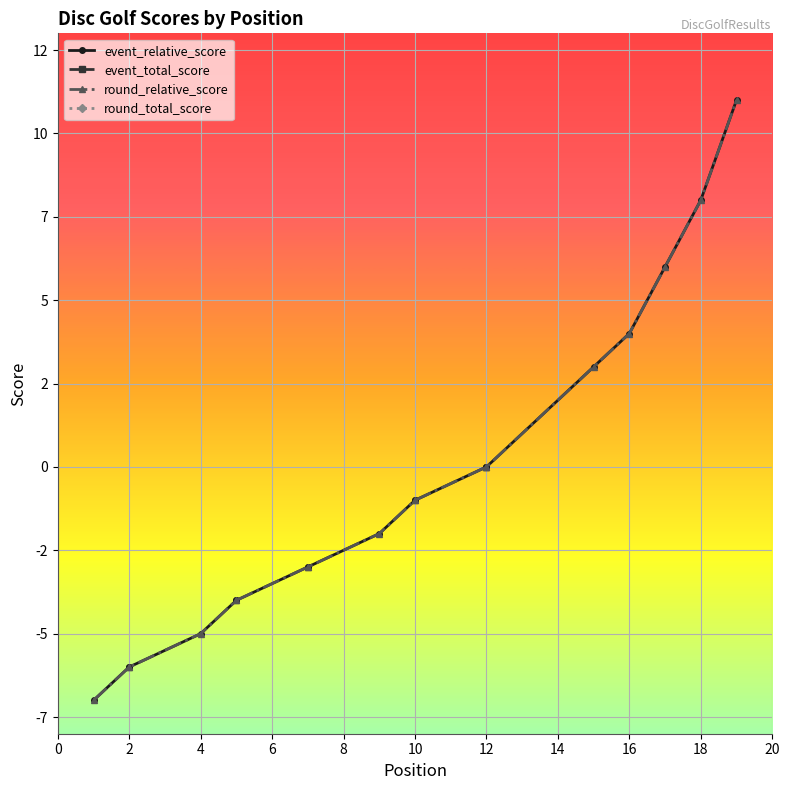

What is the label of the 10th point from the left?

10